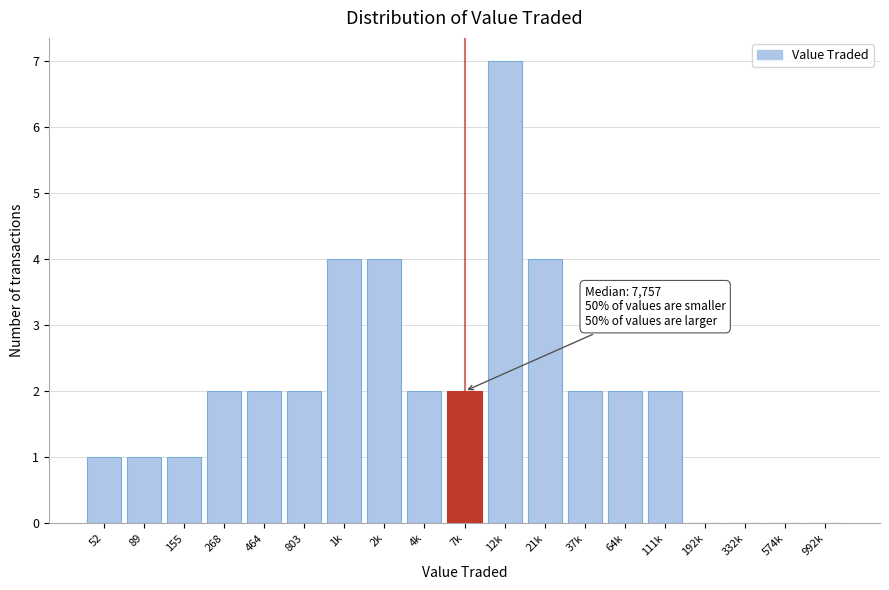

Reading left to right, transcribe all the data shown in this chart.

52=1	89=1	155=1	268=2	464=2	803=2	1k=4	2k=4	4k=2	7k=2	12k=7	21k=4	37k=2	64k=2	111k=2	192k=0	332k=0	574k=0	992k=0